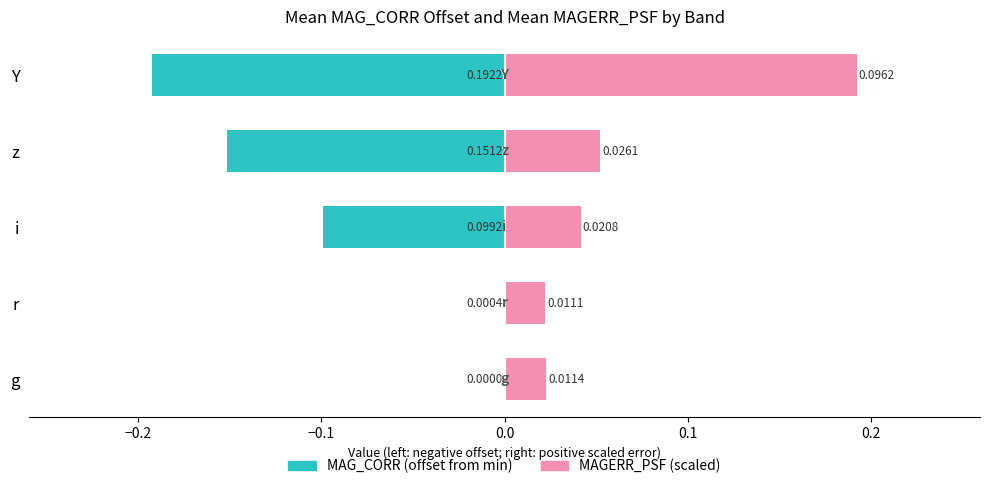

Between r and Y, which series saw the biggest shift?

MAG_CORR (offset from min)